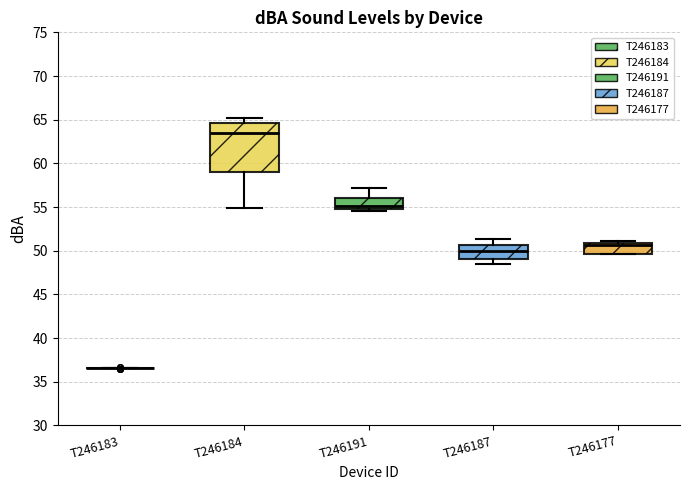

Where is the lower edge of the box for T246187 on the y-axis? The values are not printed on the chart, so give them approximately, as read against the axis.

49.0